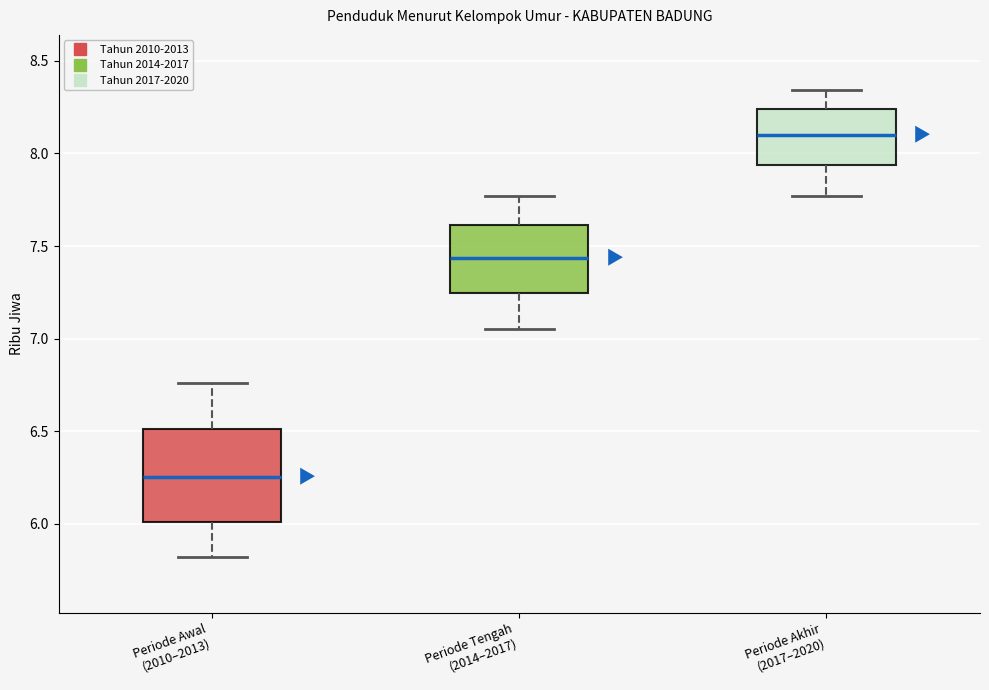

Which box's median line is the lowest?

Periode Awal (2010–2013)